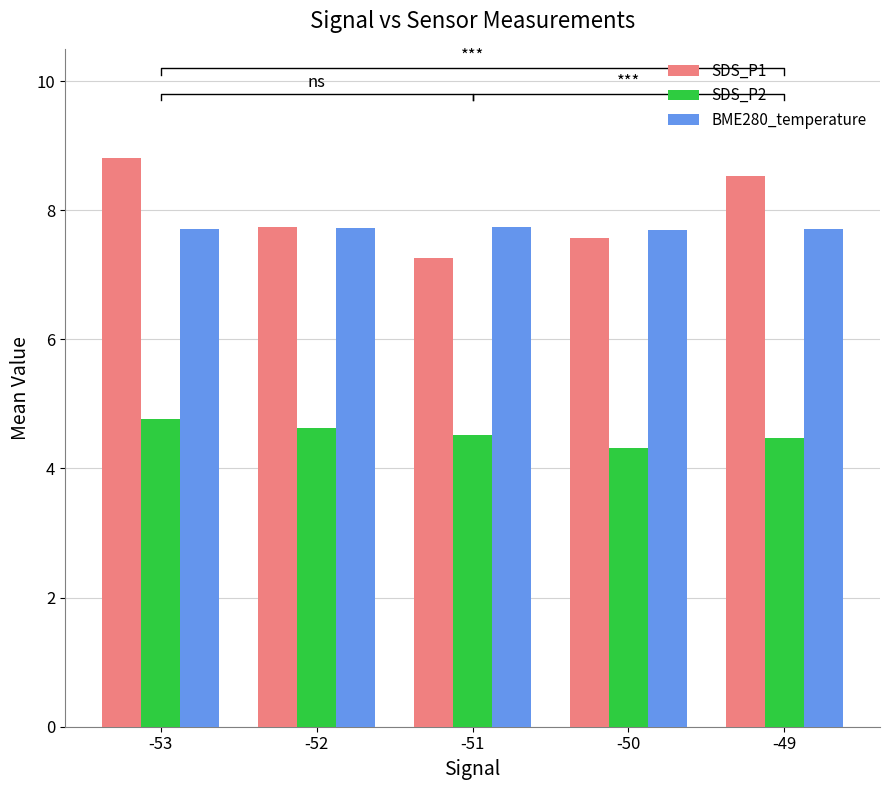

Which series has the largest total across all categories?

SDS_P1